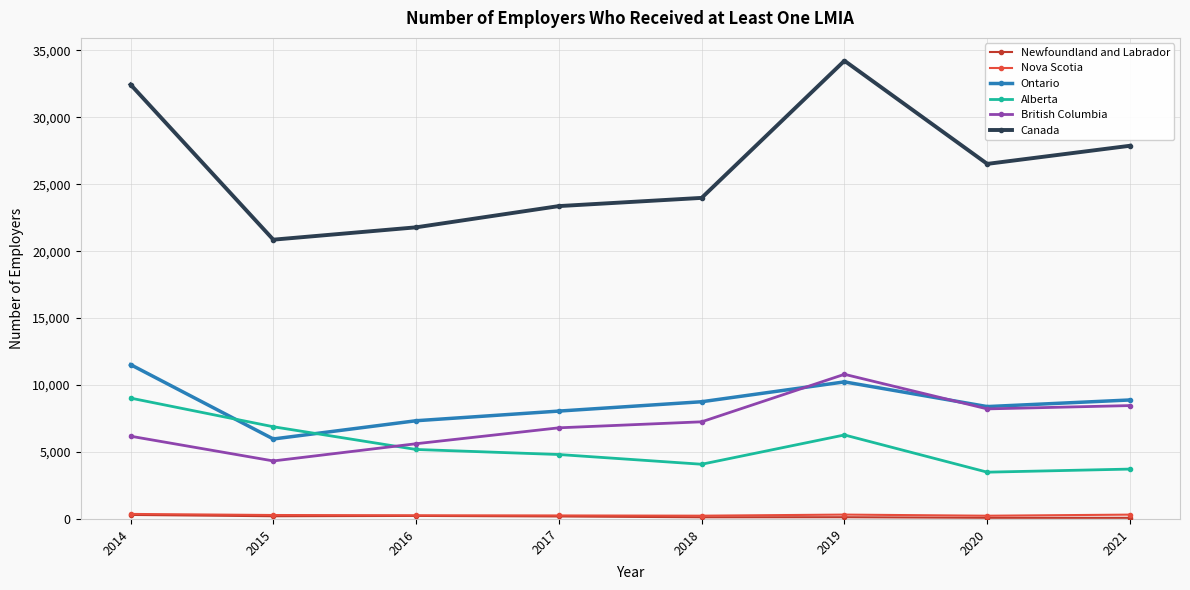

At how many categories does at least one series exceed 30120?

2